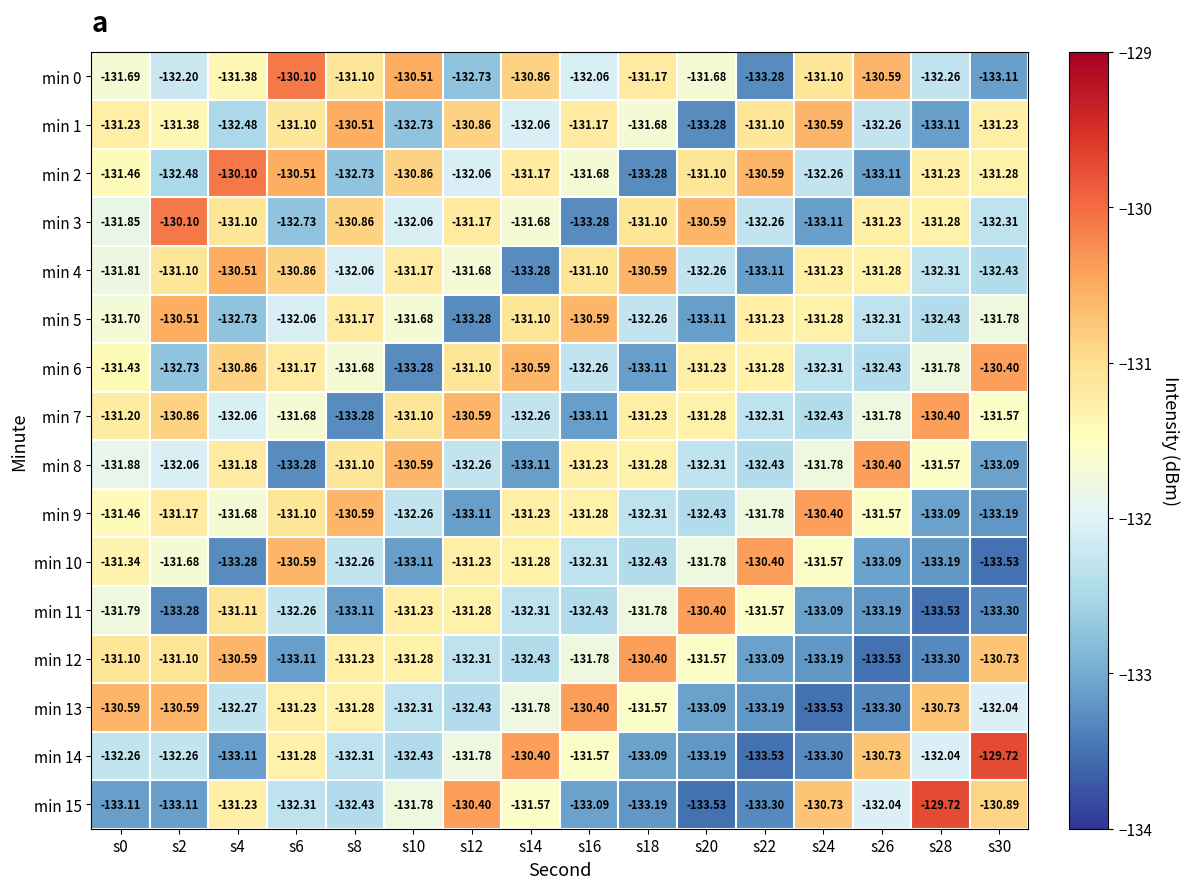

Is the value of min 15 at s24 greater than the value of min 6 at s2?

Yes